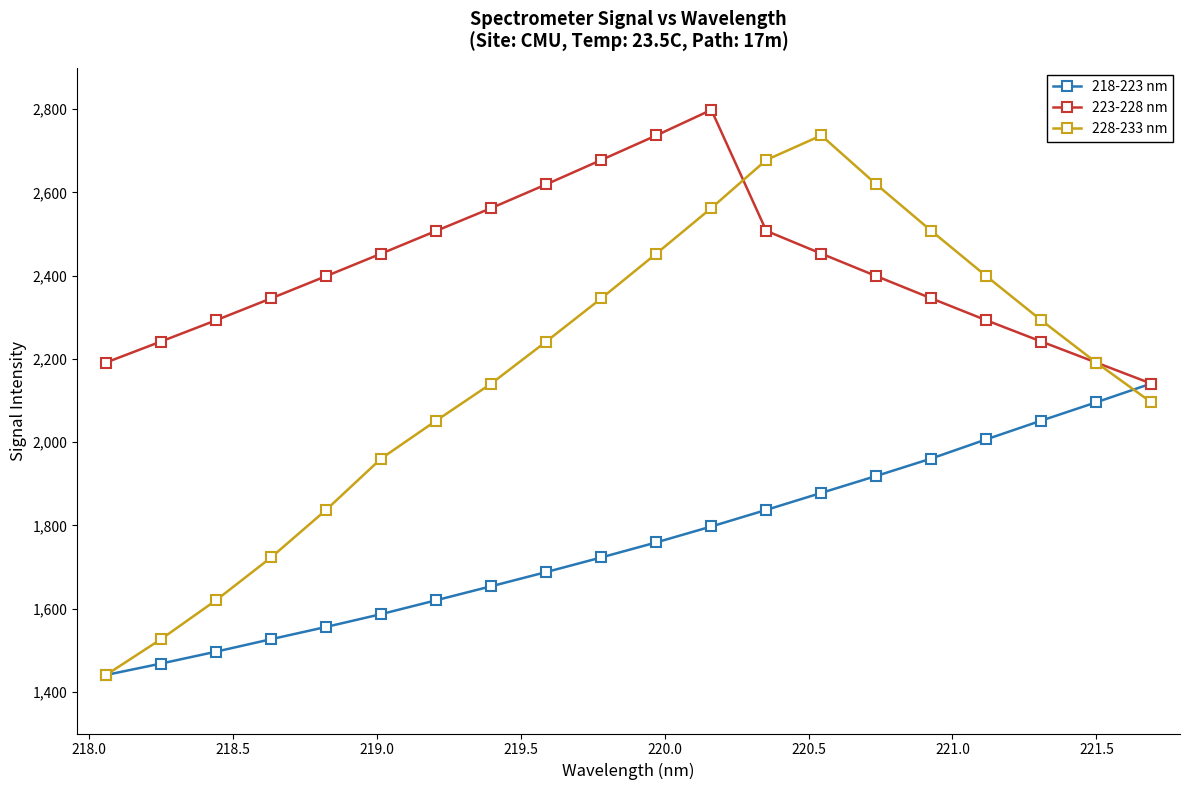

What is the value of the 223-228 nm point at the 6th from the left?

2453.0